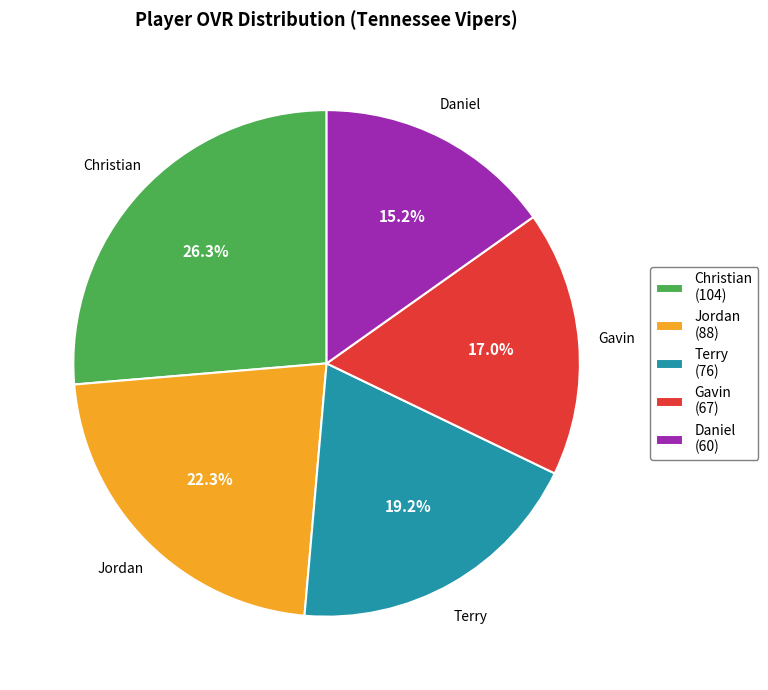

Count the number of slices in the pie.

5